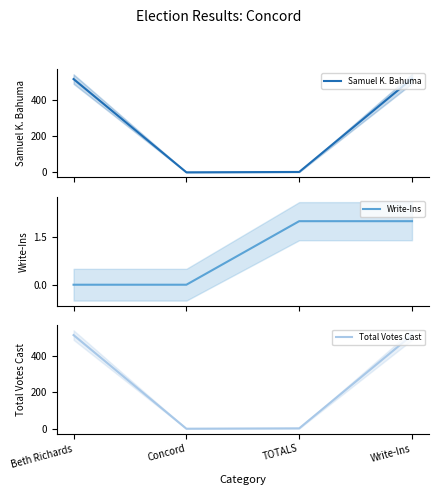

Which series has the largest range (max minus min)?

Samuel K. Bahuma